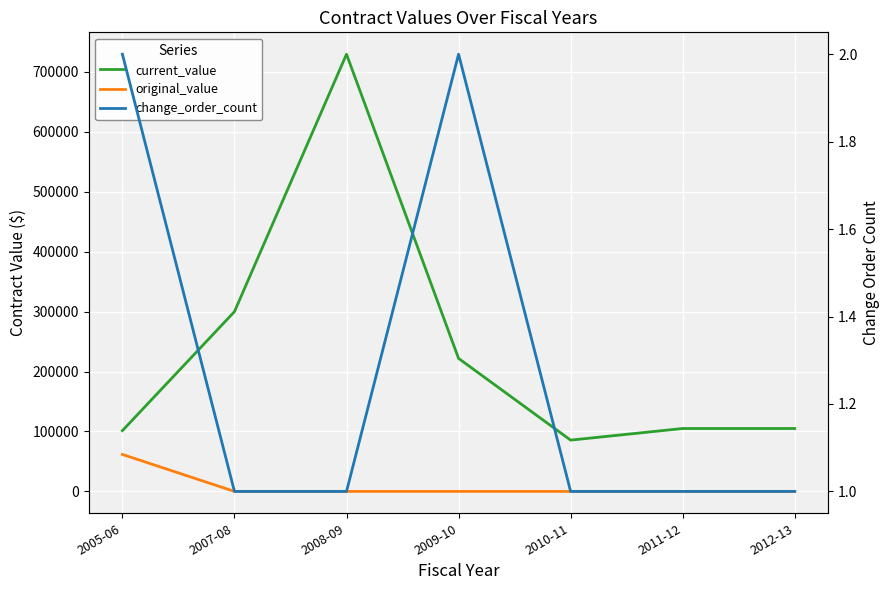

How many categories are shown in the chart?

7